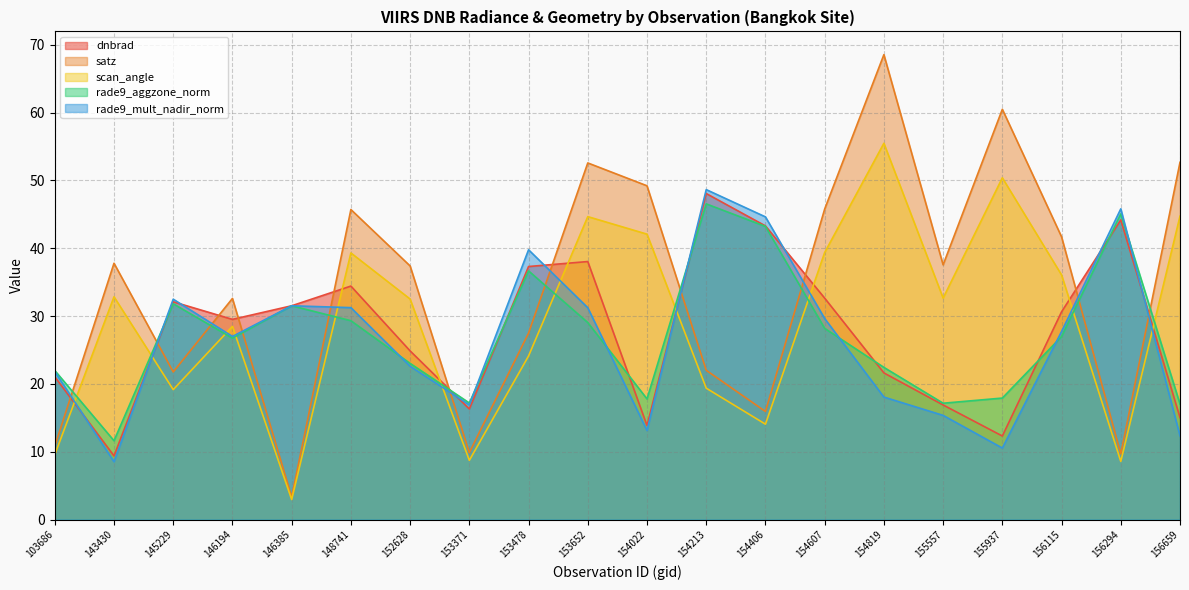

How many interior local valleys does the satz series have?

6